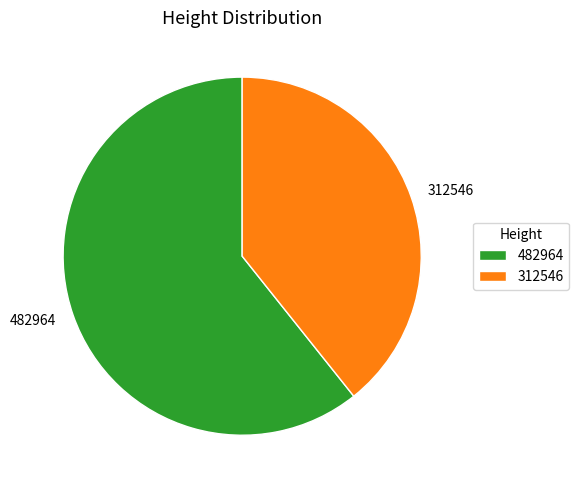

Count the number of slices in the pie.

2